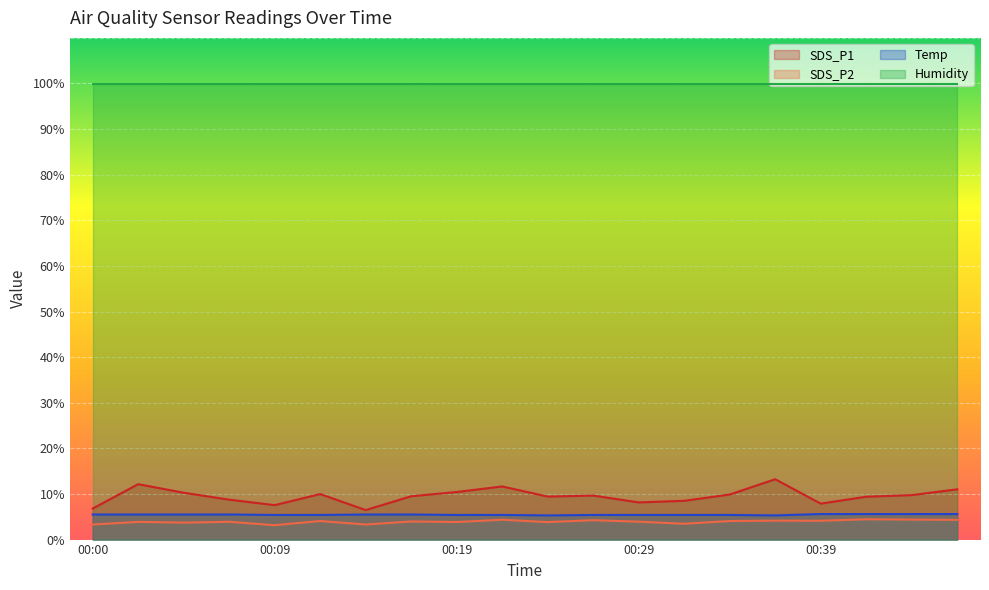

How many distinct data groups are displayed?

4